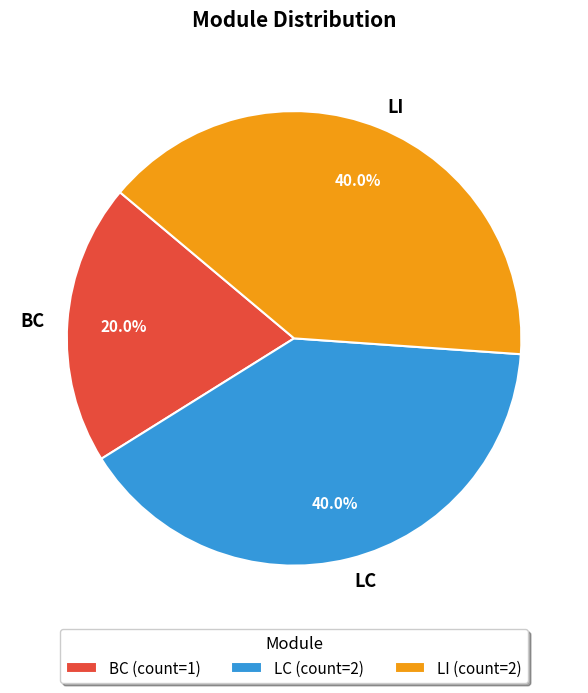

To the nearest percent, what portion does LC represent?

40%